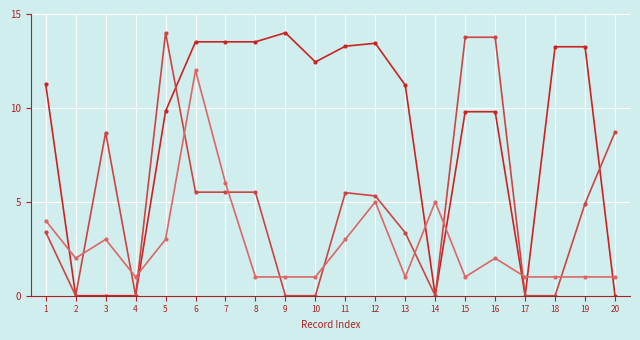

At which category is the sum across all series the highest?

6